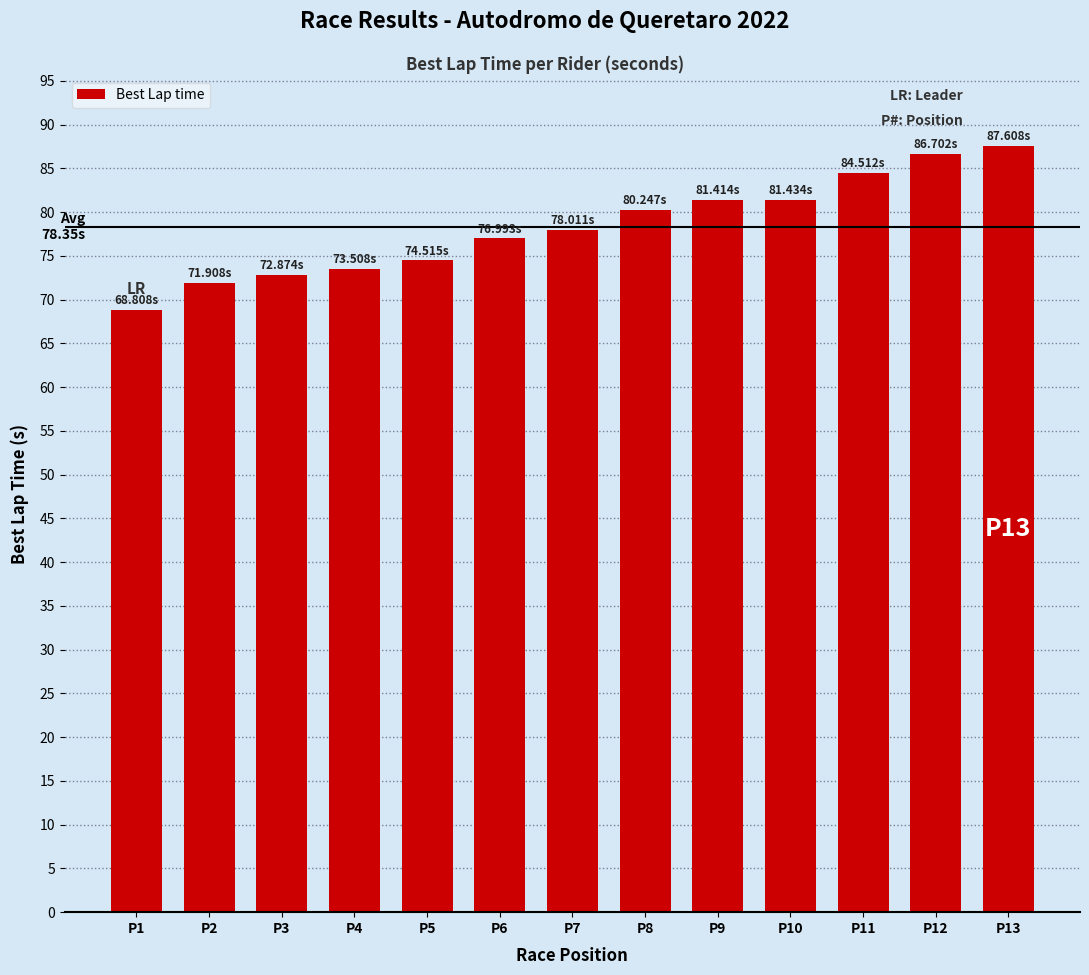

What is the greatest value displayed?

87.6